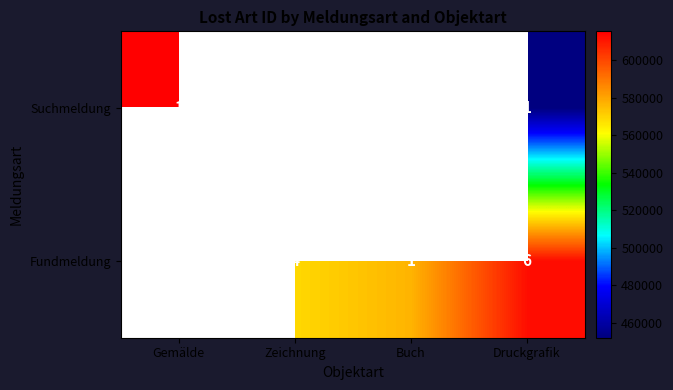

The Suchmeldung series shows 1 at Gemälde. True or false?

True